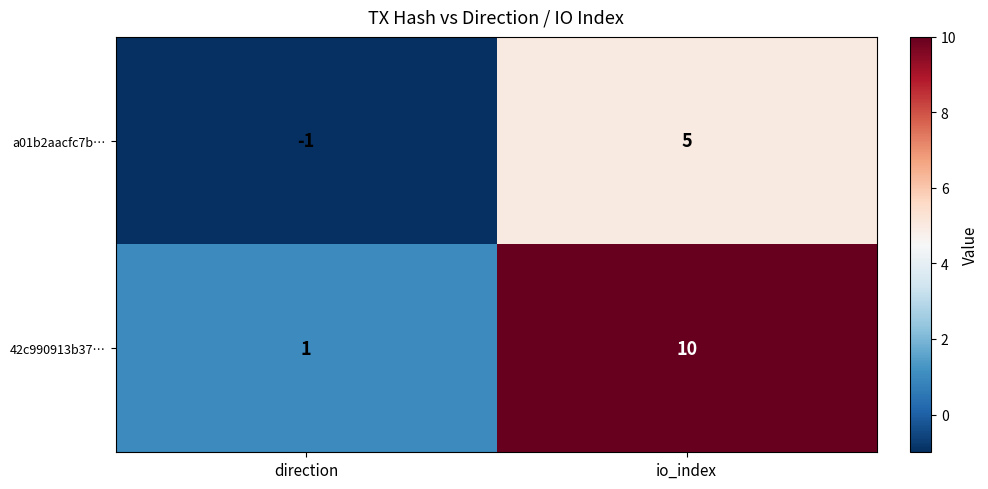

Between direction and io_index, which series saw the biggest shift?

42c990913b37…